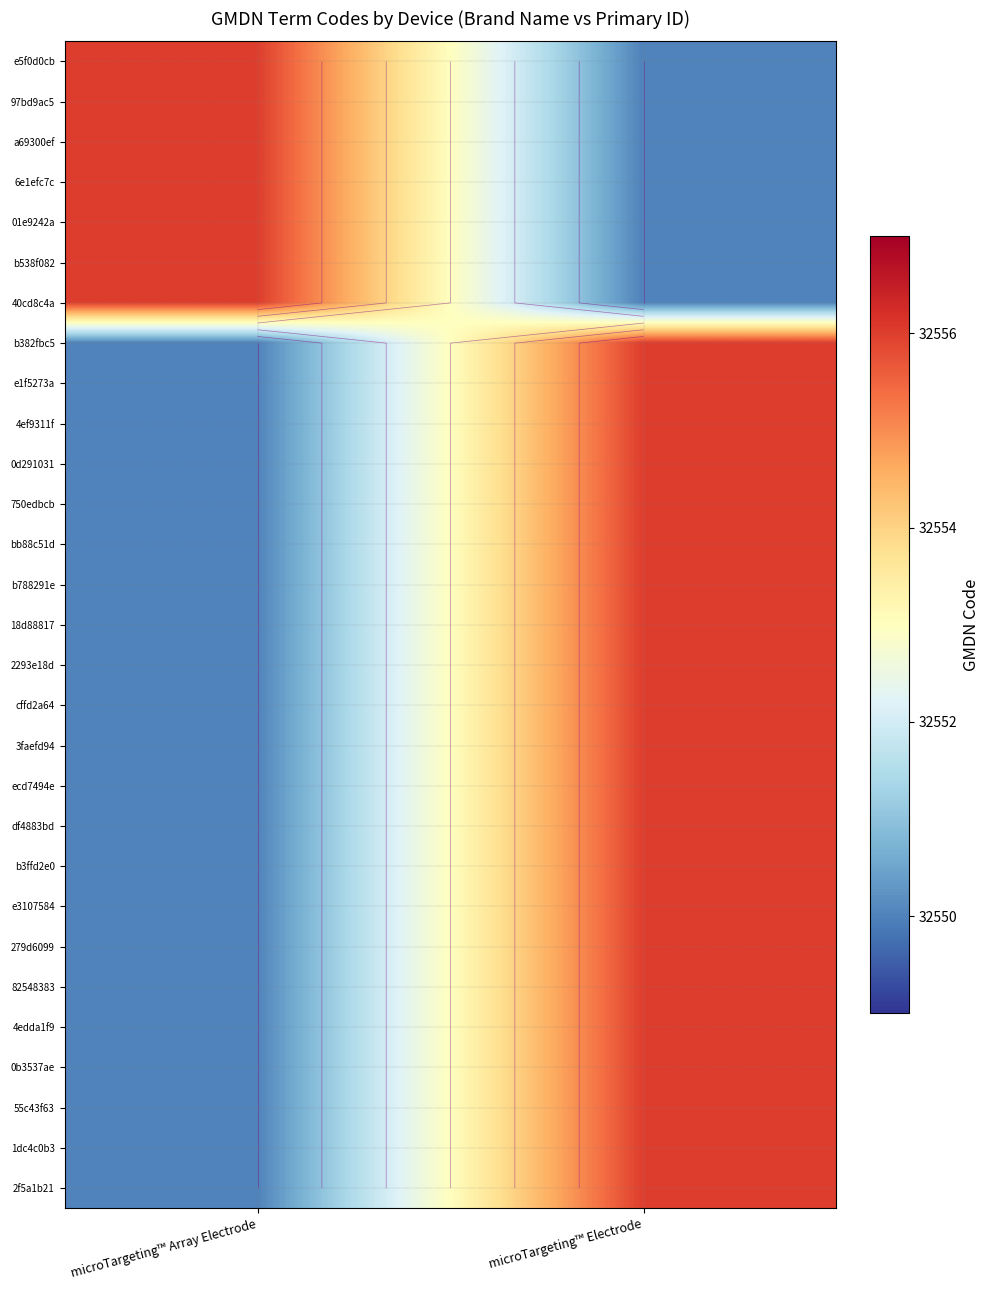

The value of 1dc4c0b3 at microTargeting™ Array Electrode is 32550. True or false?

True